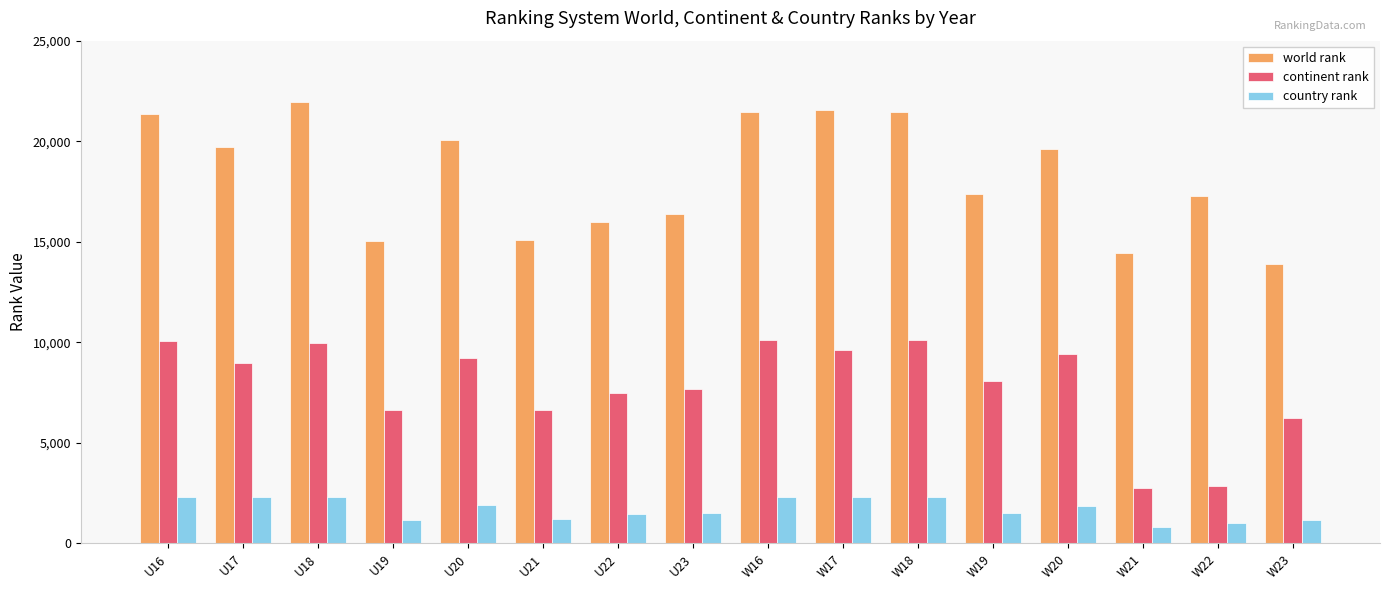

At how many categories does at least one series exceed 5401?

16